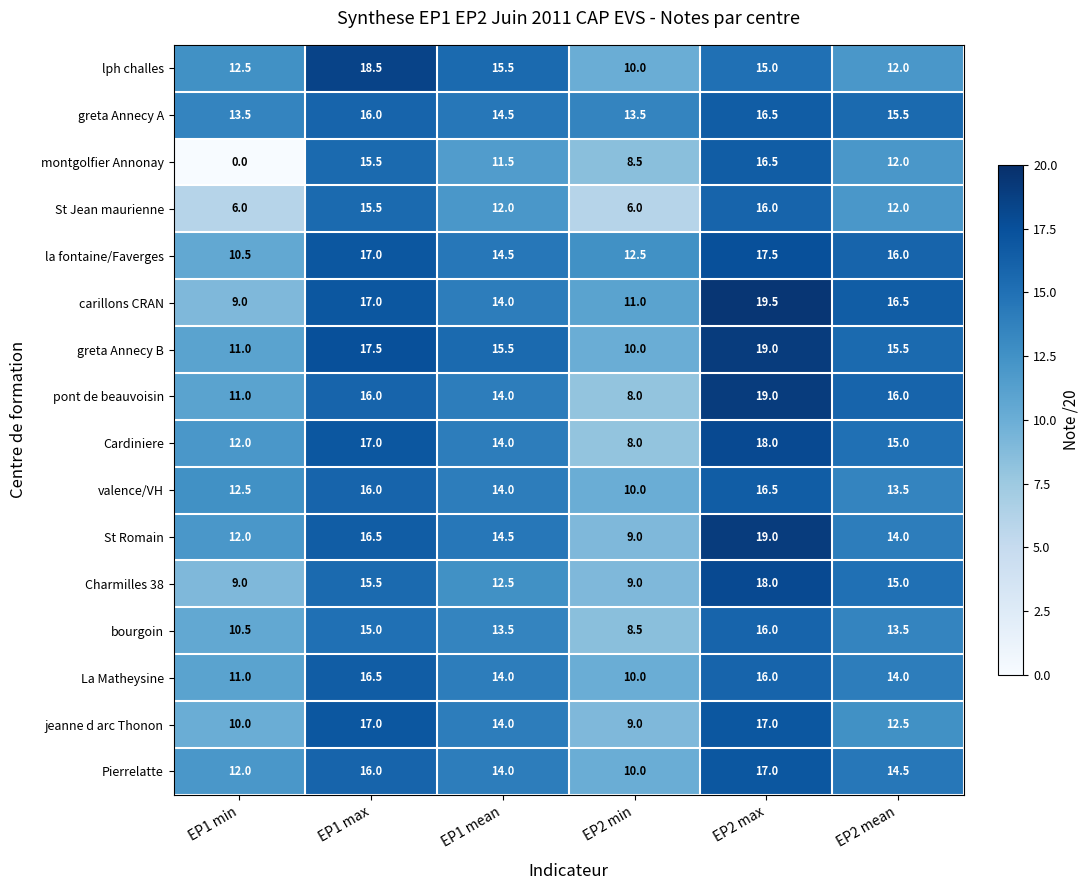

How many Pierrelatte values are between 12 and 16?

4